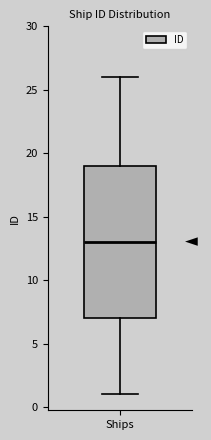

Read this box plot against the y-axis: the position of the median line, the range covered by the box, and the ends of both whiskers. The values are not printed on the chart, so give them approximately, as read against the axis.

median 13, box 7 to 19, whiskers 1 to 26